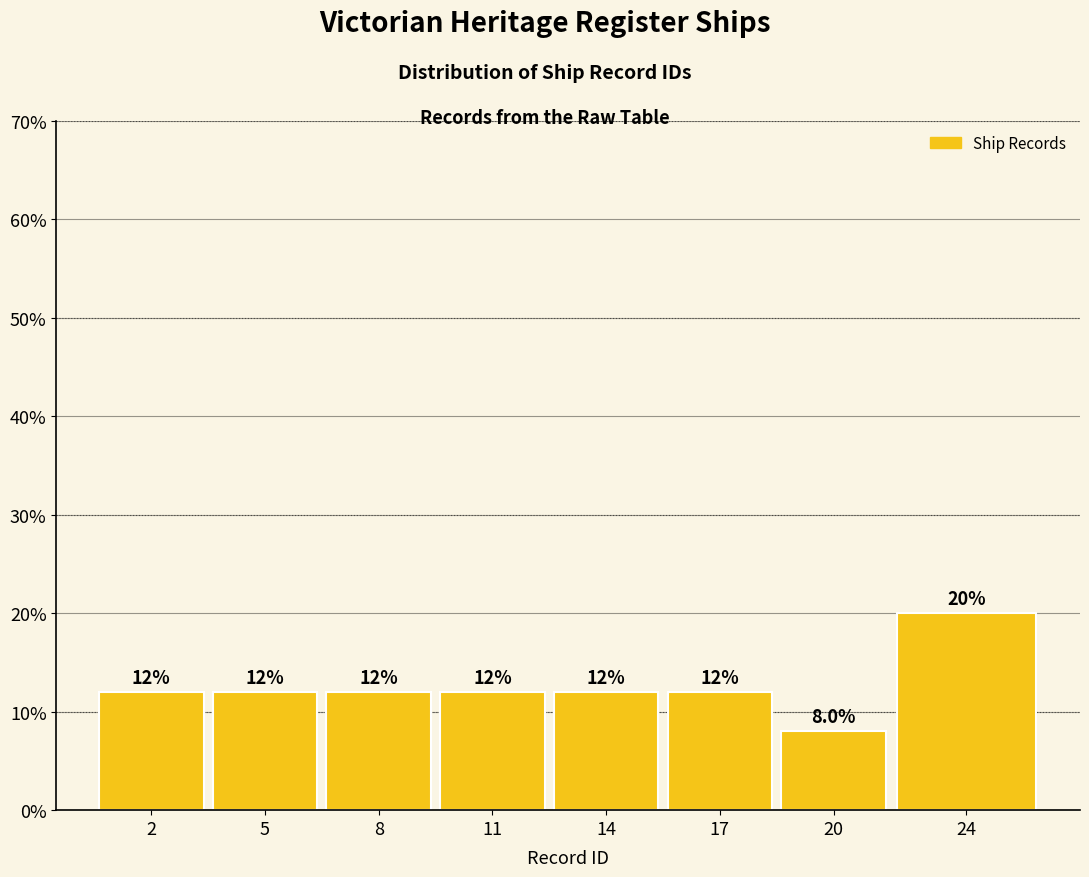

Reading left to right, transcribe all the data shown in this chart.

2=12	5=12	8=12	11=12	14=12	17=12	20=8	24=20